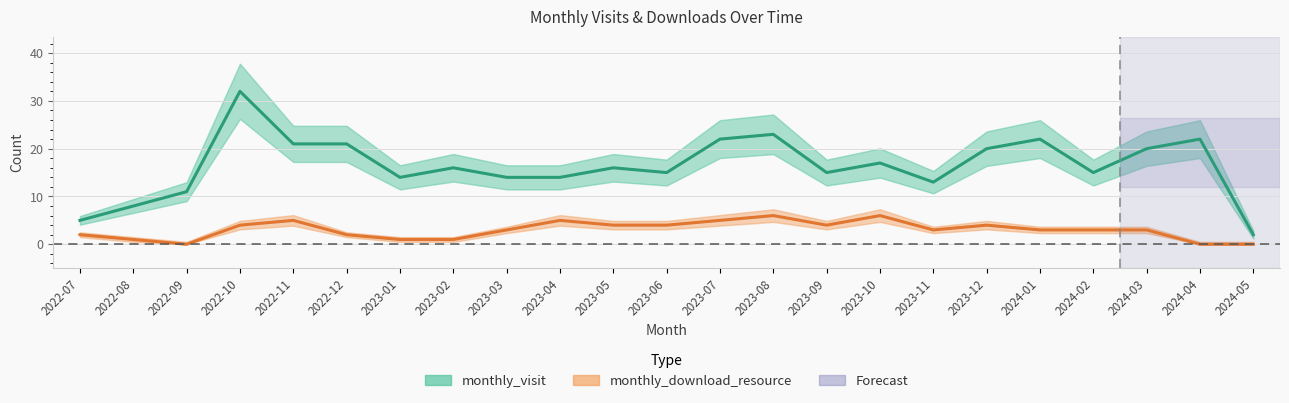

Which series has the largest range (max minus min)?

monthly_visit